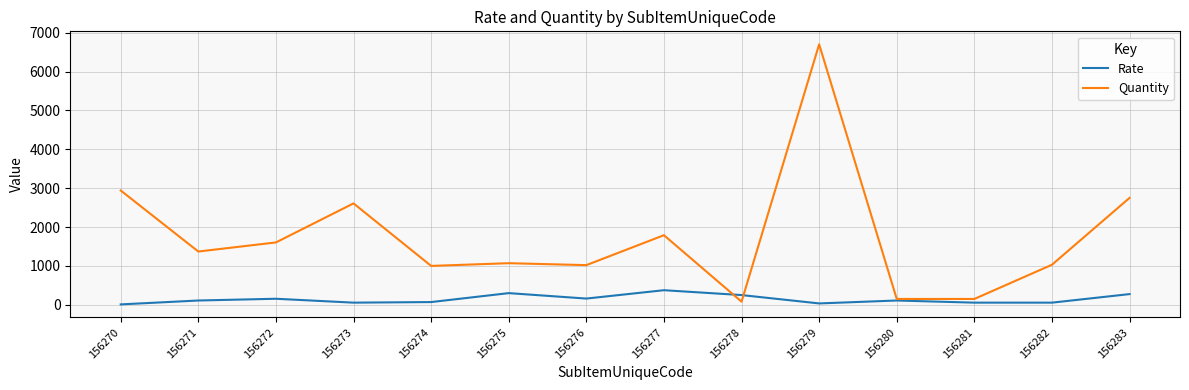

How many lines are shown in the chart?

2